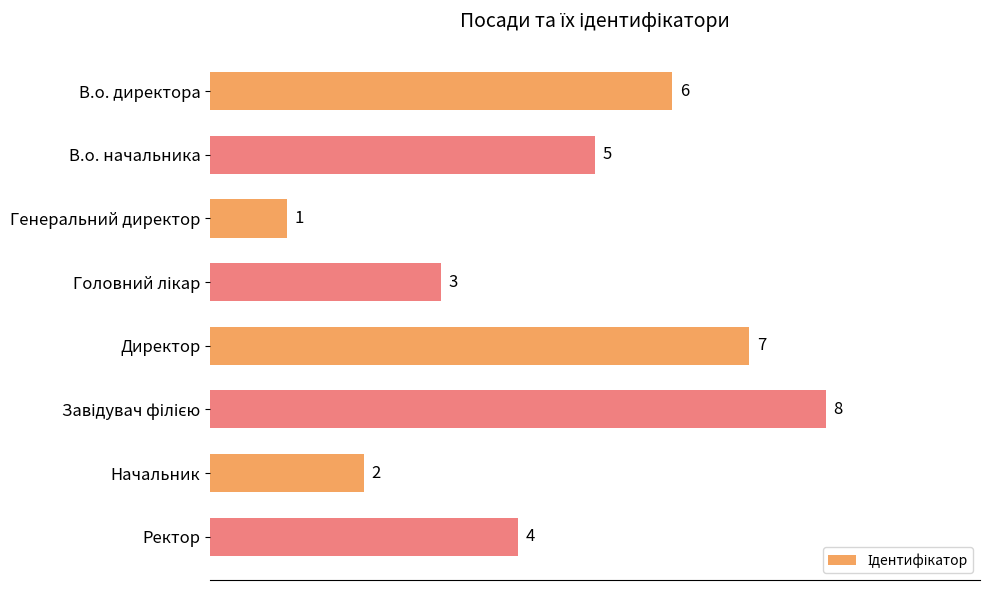

True or false: the data shows 3 at Начальник.

False